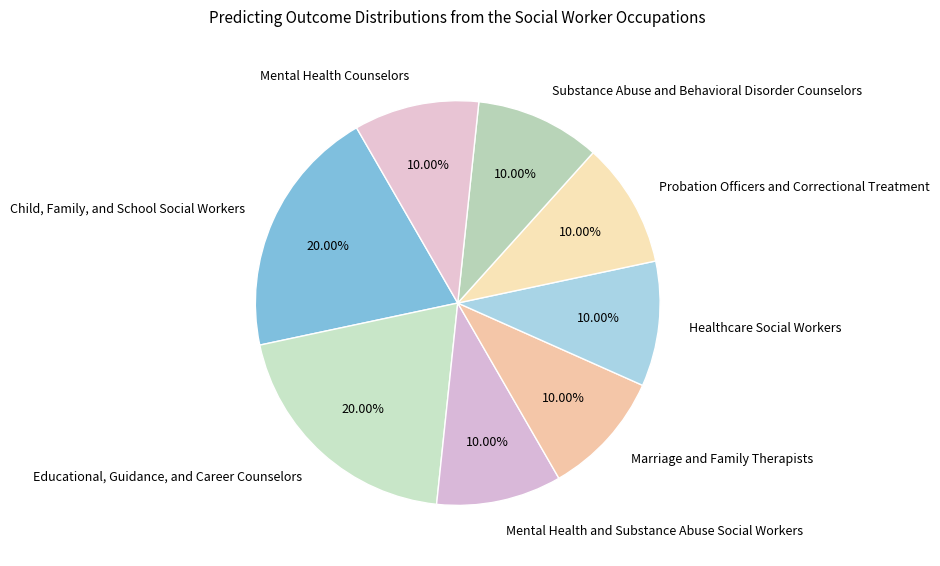

The Child, Family, and School Social Workers slice represents 20% of the pie. True or false?

True